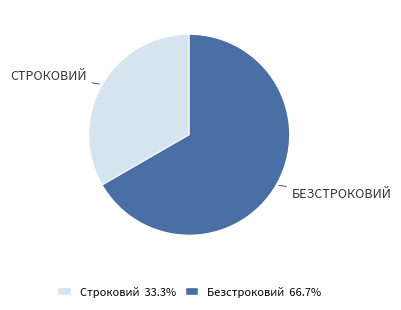

Do Безстроковий and Строковий together represent more than half of the pie?

Yes